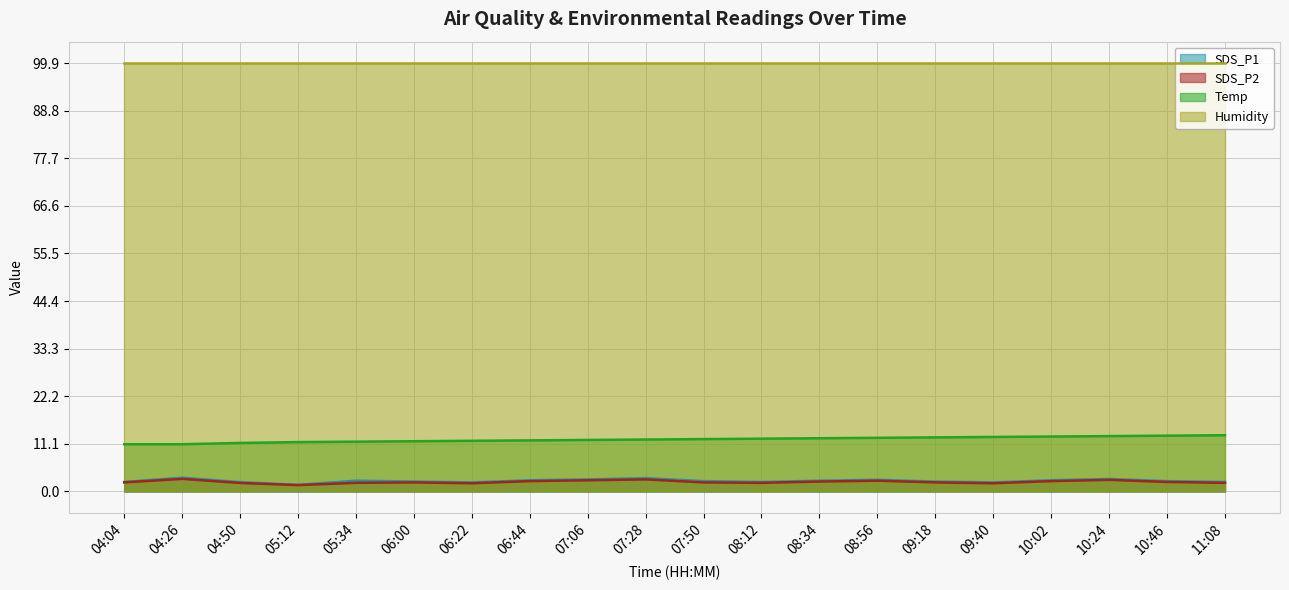

True or false: Temp and SDS_P1 cross at least once.

False